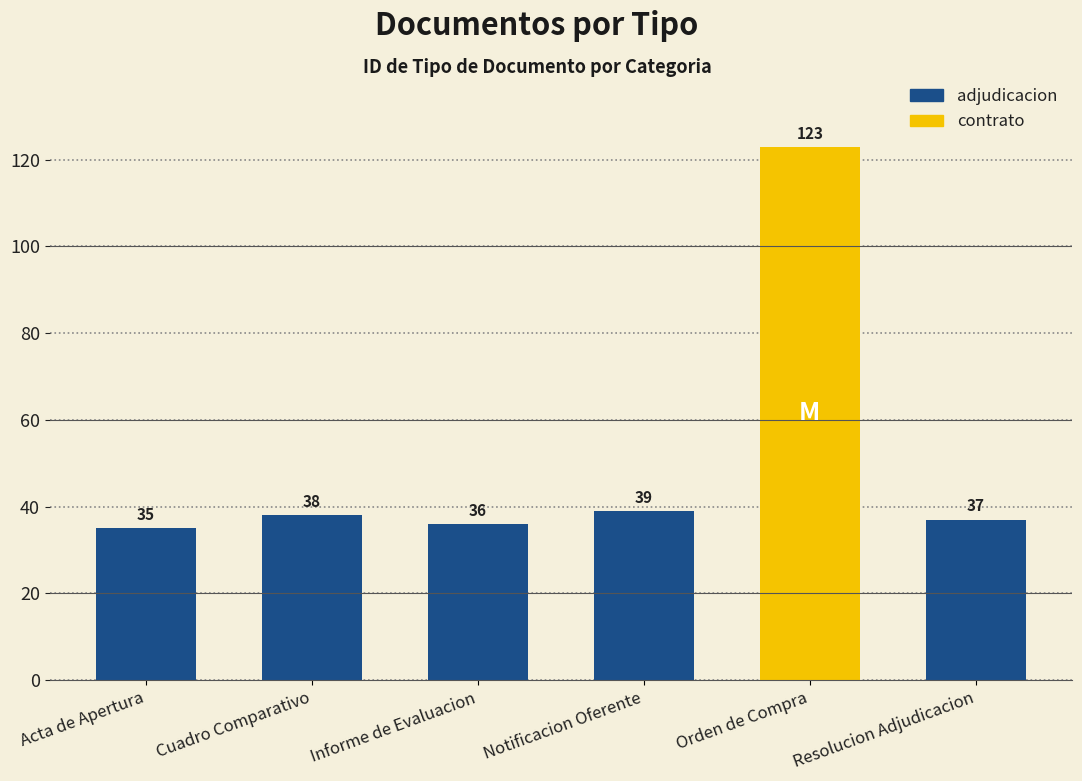

What is the maximum value shown in the chart?

123